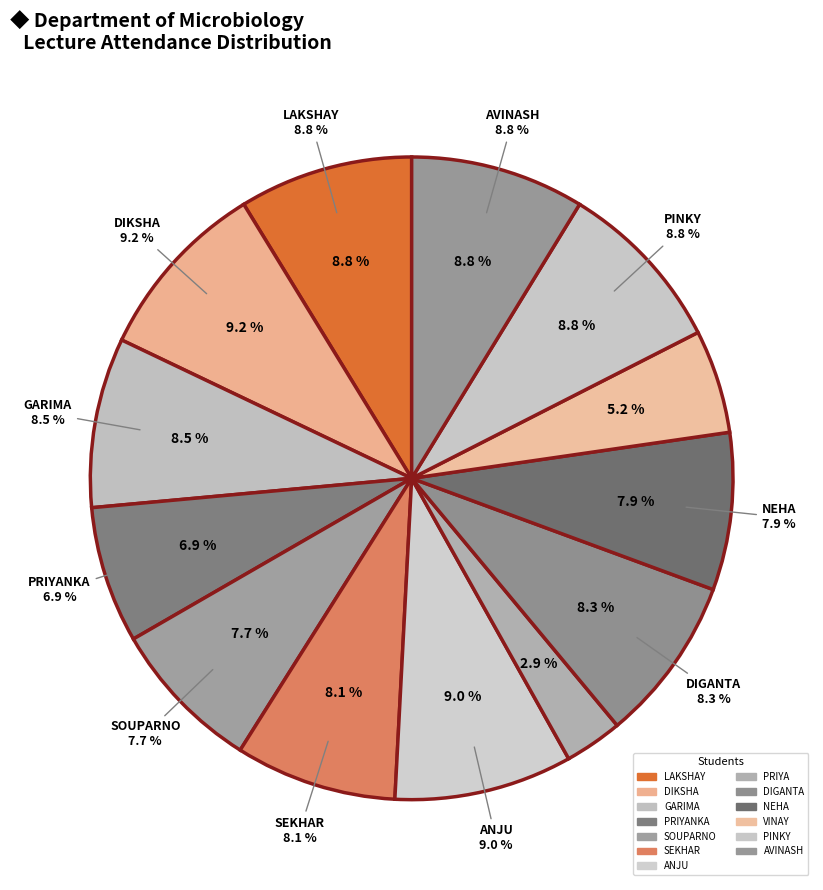

To the nearest percent, what is the difference between the PINKY and PRIYANKA slice percentages?

2%